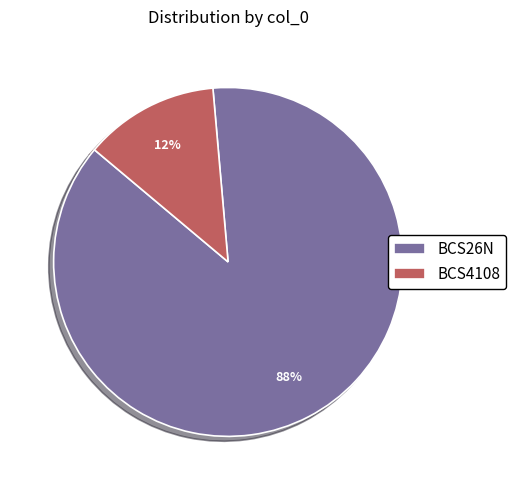

Is it true that BCS26N is 77% of the pie?

False